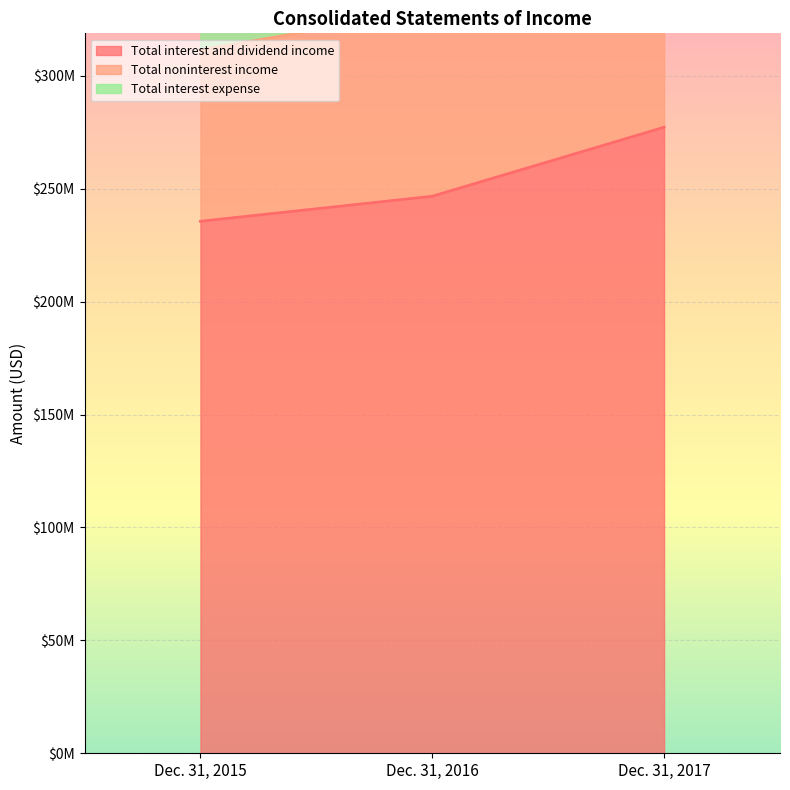

Reading left to right, transcribe all the data shown in this chart.

Total interest and dividend income: 235545000	246637000	277194000
Total noninterest income: 75888000	82428000	82994000
Total interest expense: 20617000	18793000	18334000